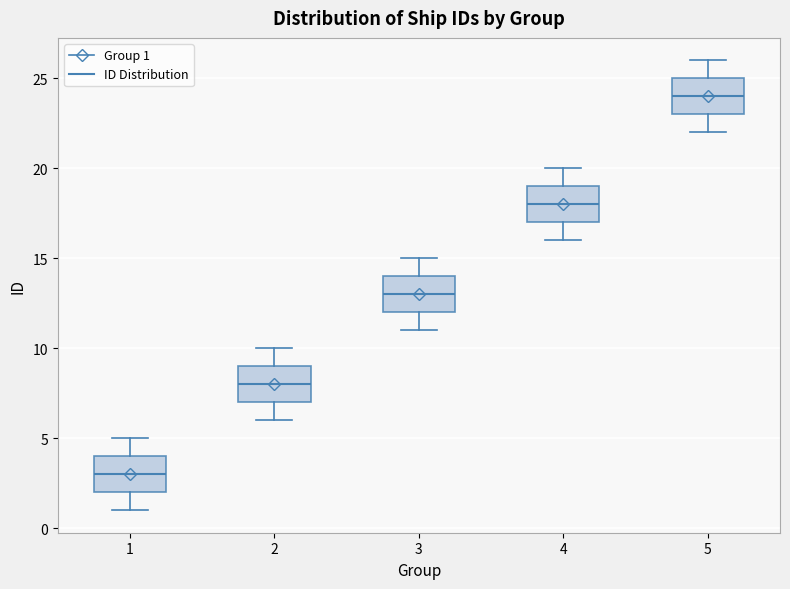

Where does the lower whisker of the box at x = 2 end on the y-axis? The values are not printed on the chart, so give them approximately, as read against the axis.

6